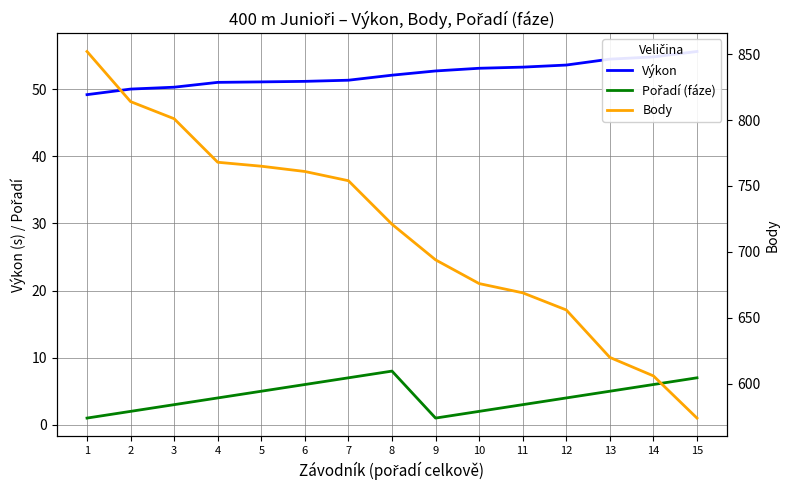

At which category is the sum across all series the highest?

1